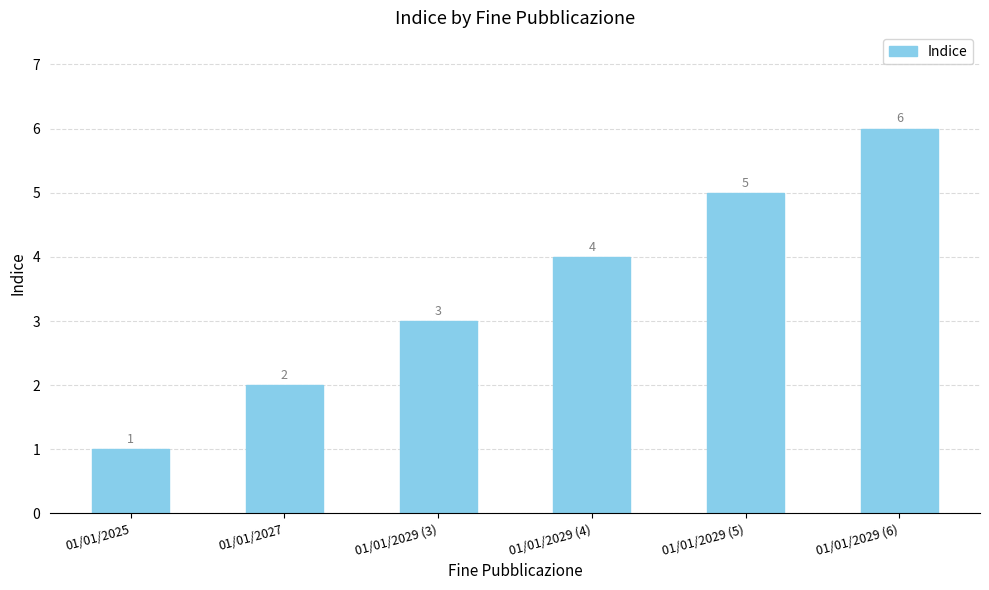

Reading left to right, list all the values displayed in this chart.

01/01/2025=1	01/01/2027=2	01/01/2029 (3)=3	01/01/2029 (4)=4	01/01/2029 (5)=5	01/01/2029 (6)=6